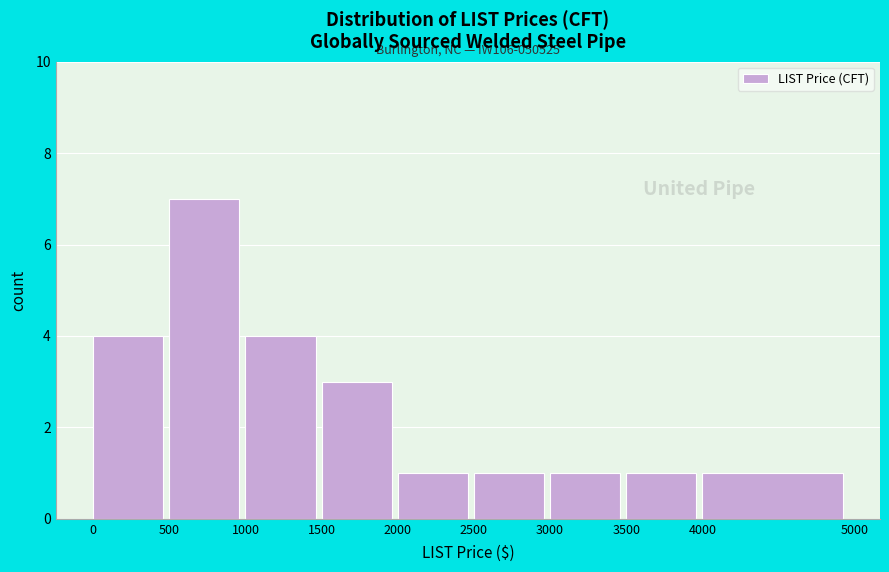

Over which range of the x-axis is the bar tallest?

500 to 1000